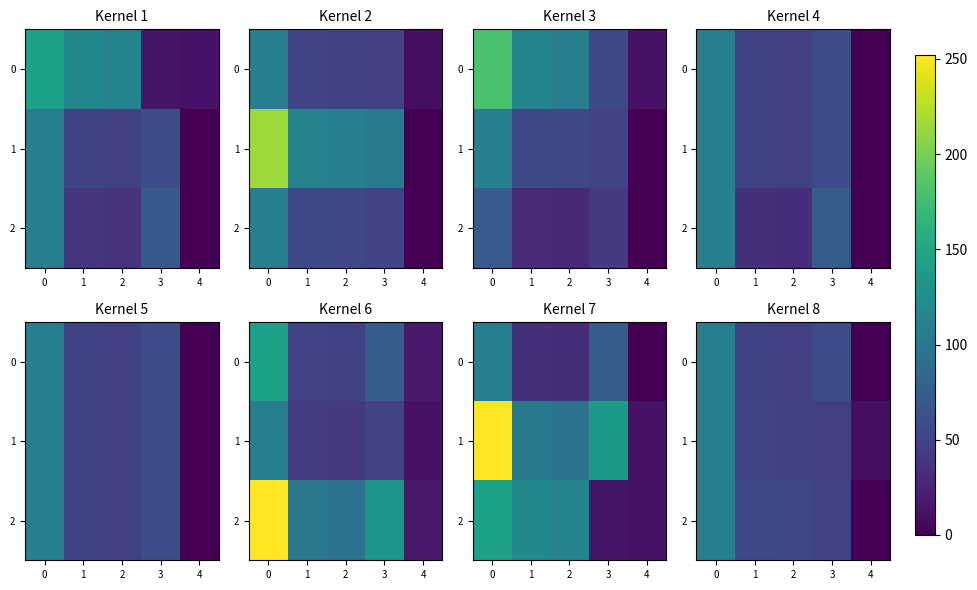

What is the sum of all 2 values?

270.0